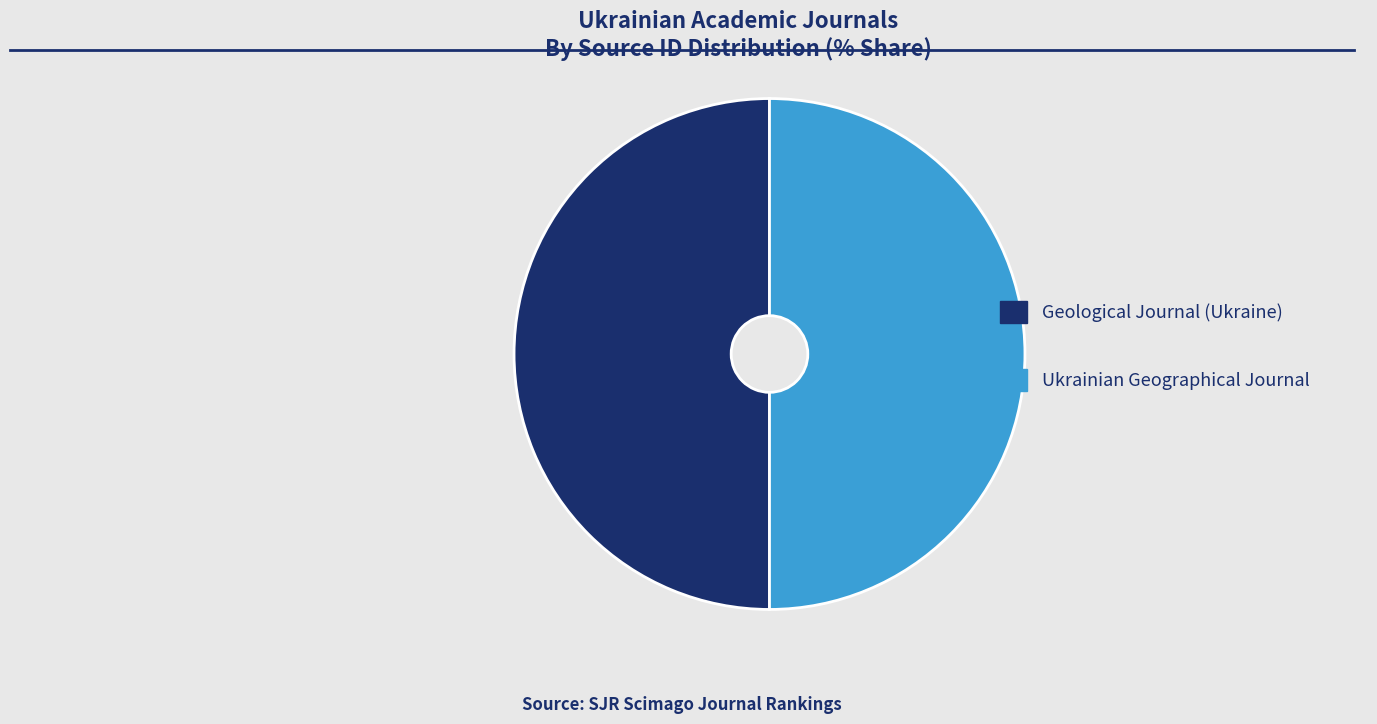

Approximately how many times larger is the value at Ukrainian Geographical Journal compared to Geological Journal (Ukraine)?

1.0